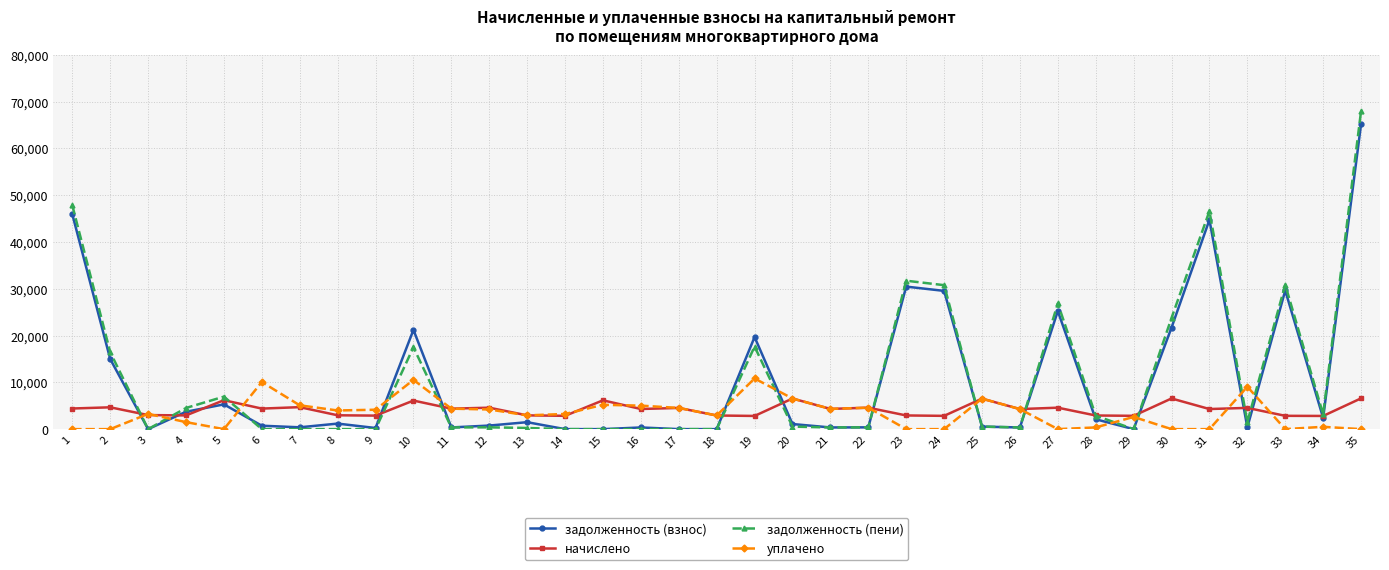

Where does the задолженность (взнос) series first go above 1090?

1